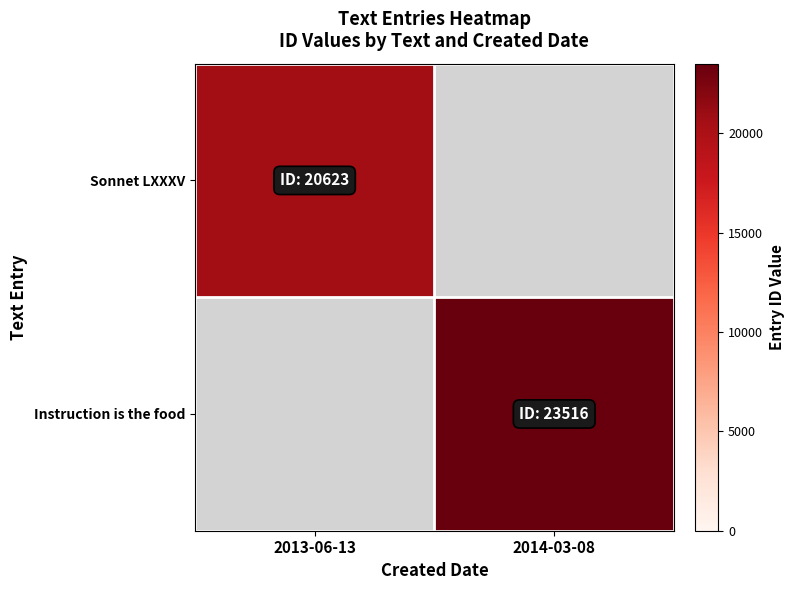

Between 2013-06-13 and 2014-03-08, which series saw the biggest shift?

Instruction is the food